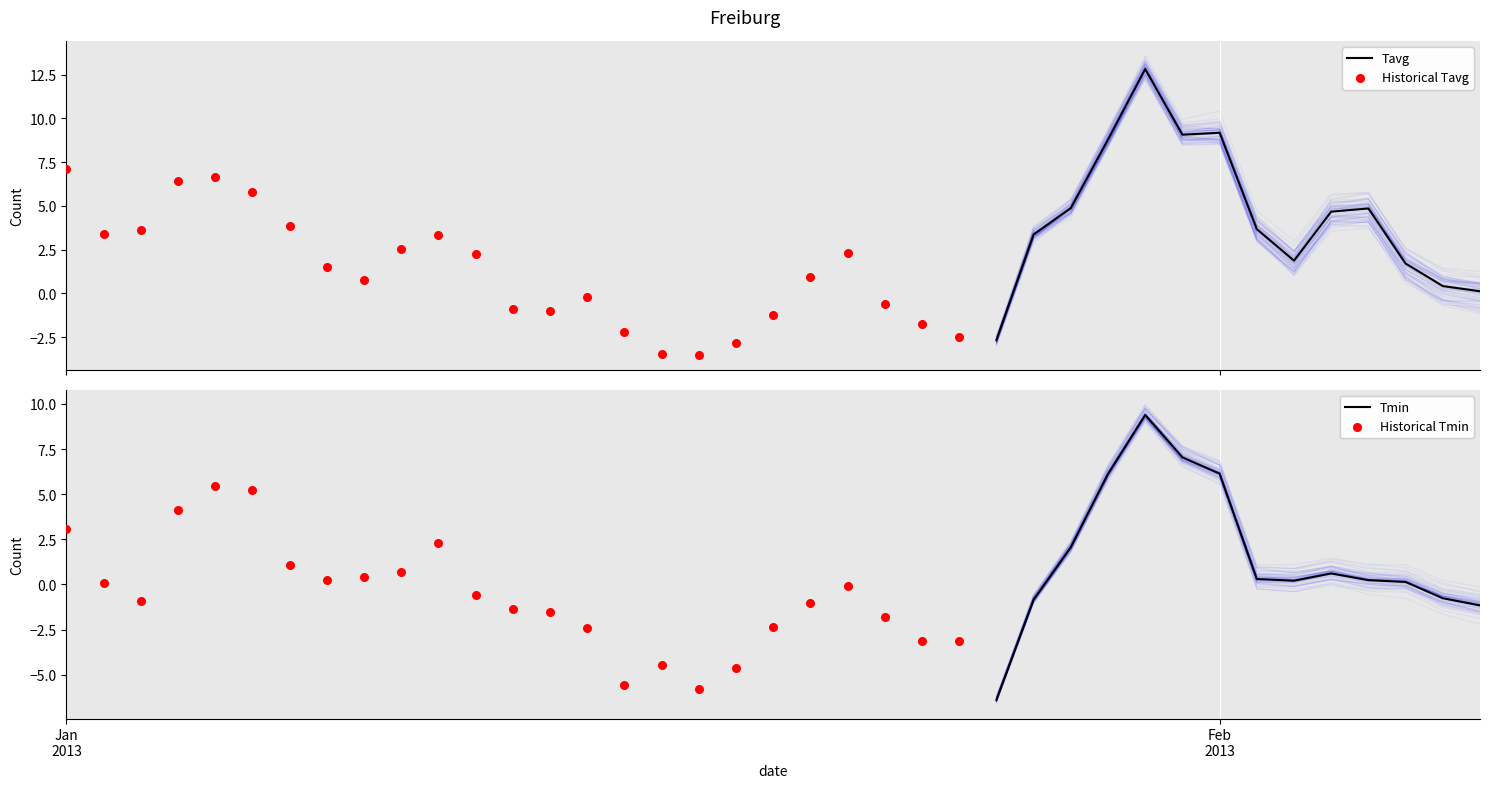

At which category is the sum across all series the highest?

29